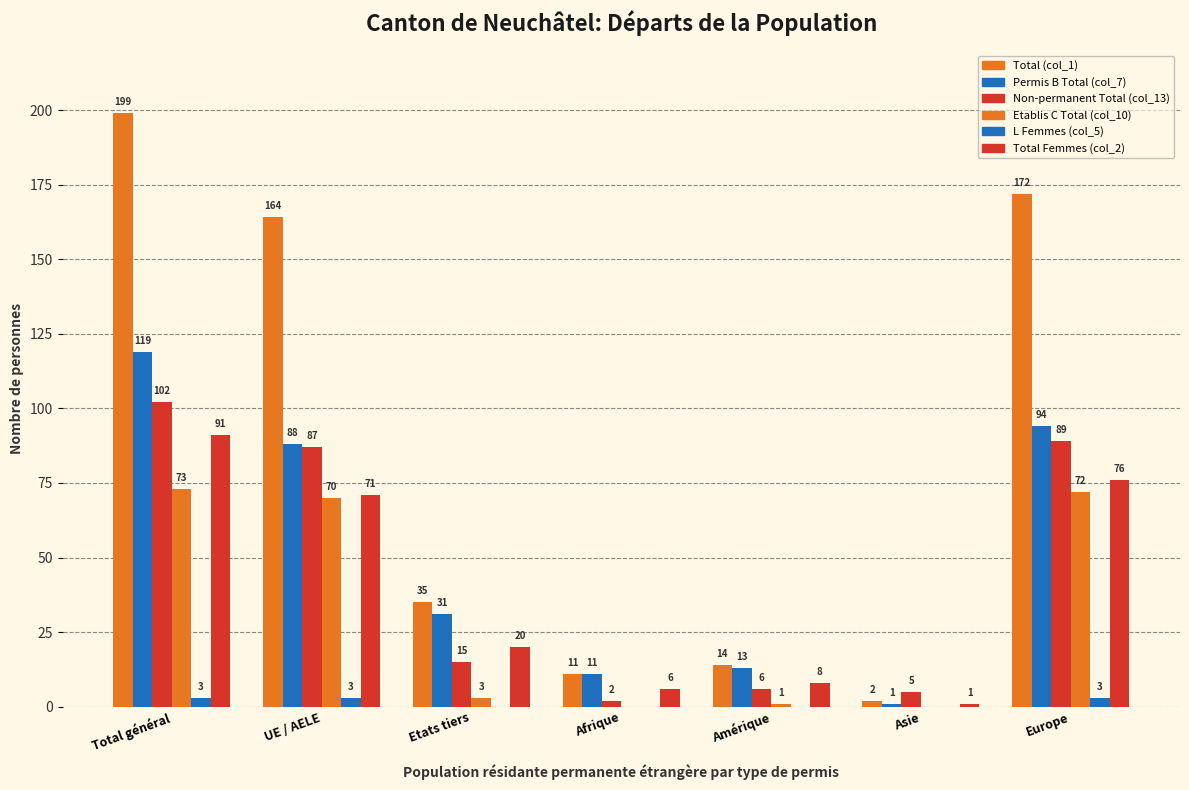

At how many categories does at least one series exceed 87?

3